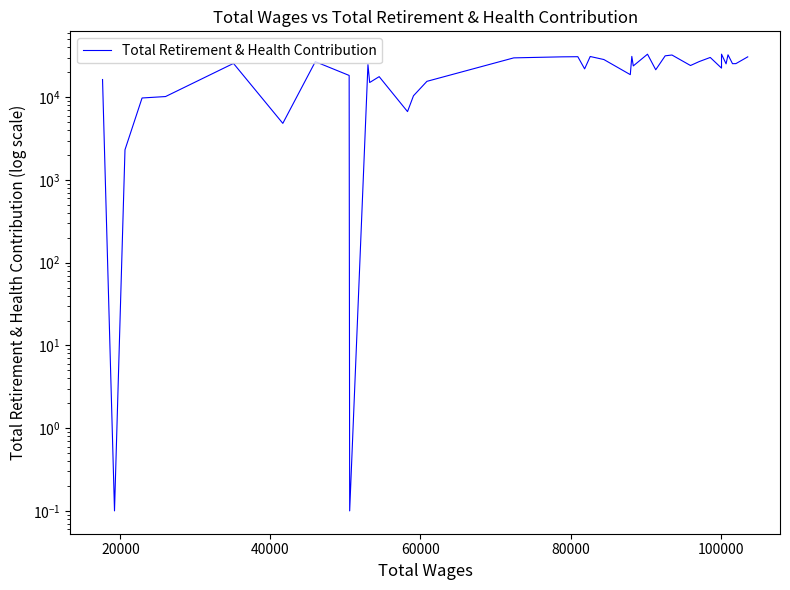

Reading left to right, what are all the values shown in this chart?

16384.0	0.1	2319.0	9801.0	10202.0	25654.0	4838.0	26935.0	18357.0	0.1	24793.0	15078.0	17750.0	6711.0	10427.0	15580.0	29932.0	30248.0	30808.0	30924.0	22045.0	31097.0	28585.0	18771.0	31186.0	23926.0	33158.0	21507.0	31697.0	32420.0	24199.0	27002.0	30287.0	22505.0	33185.0	25365.0	32622.0	25457.0	25511.0	30791.0